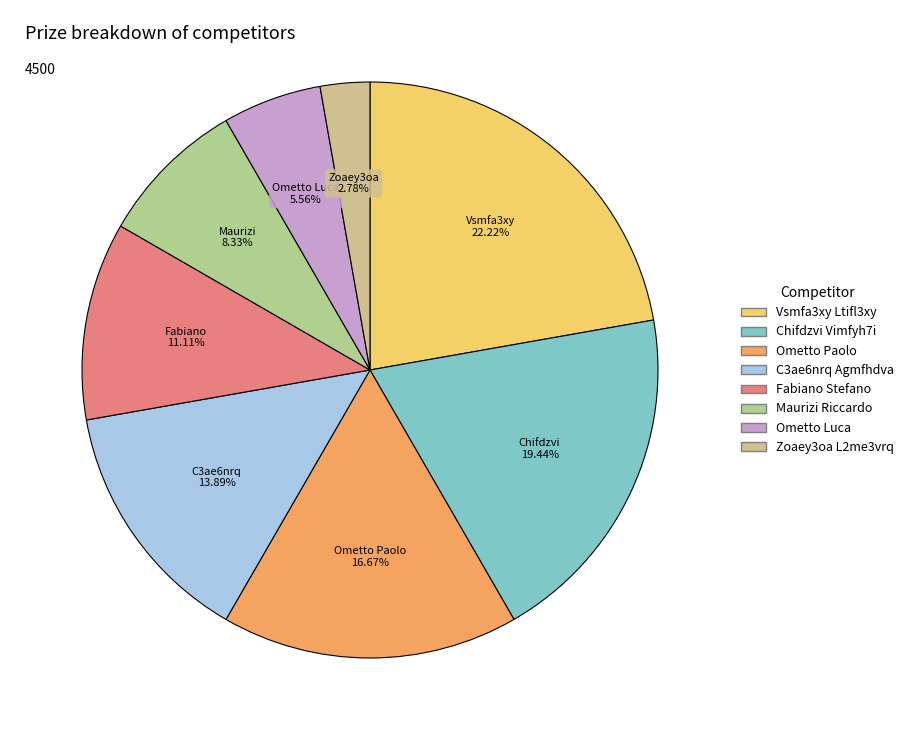

Is it true that Maurizi Riccardo is 8% of the pie?

True